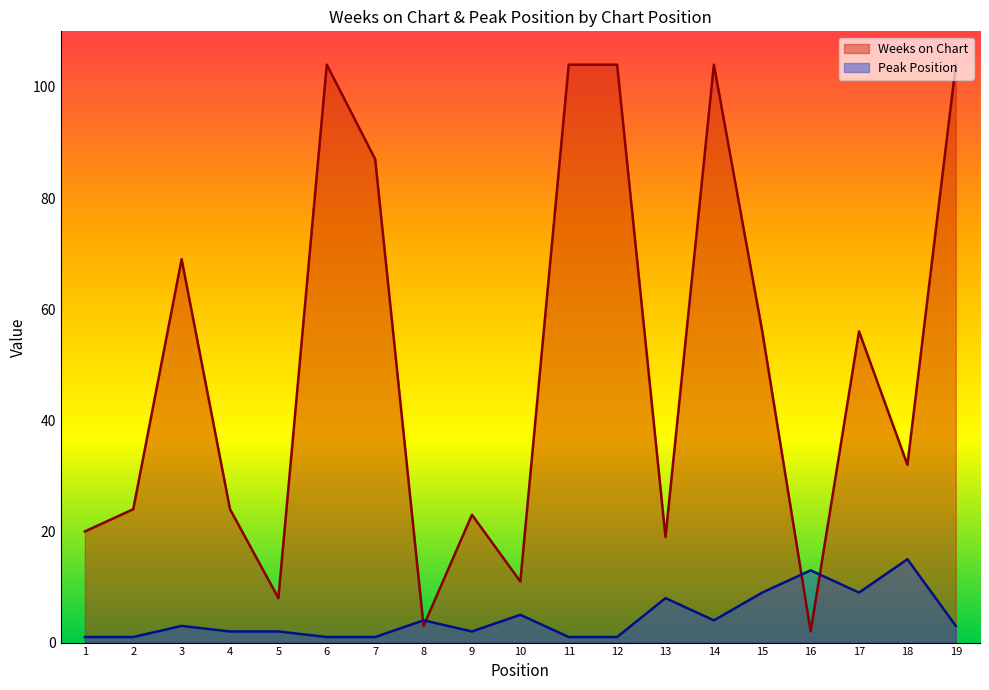

What is the spread (max minus min) of values at 12?

103